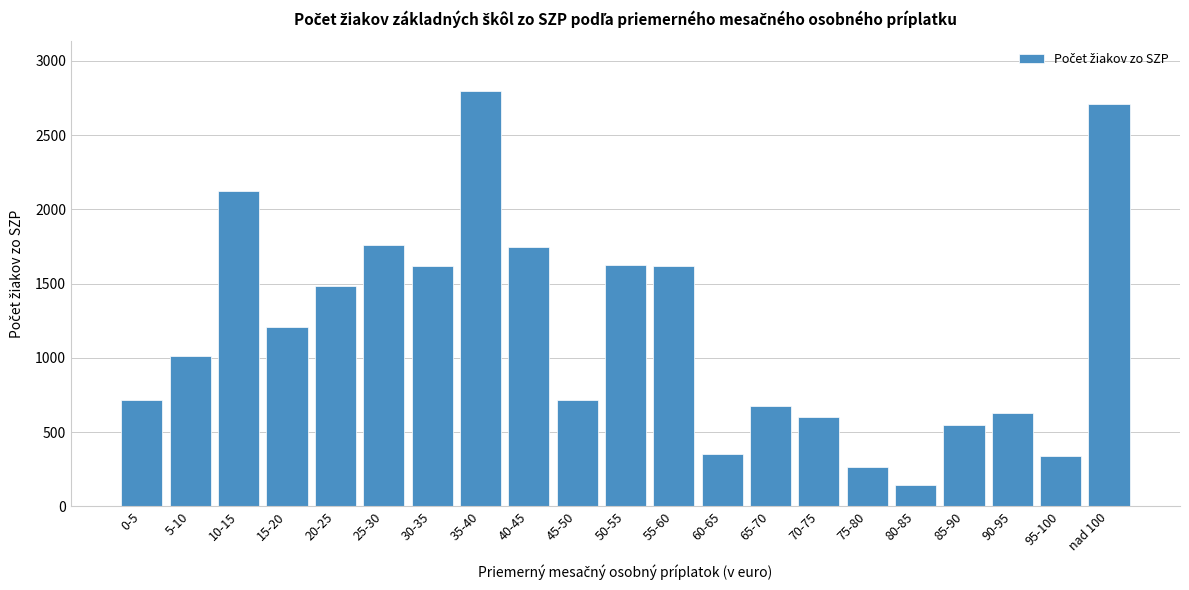

Which category has the lowest value across all series?

80-85